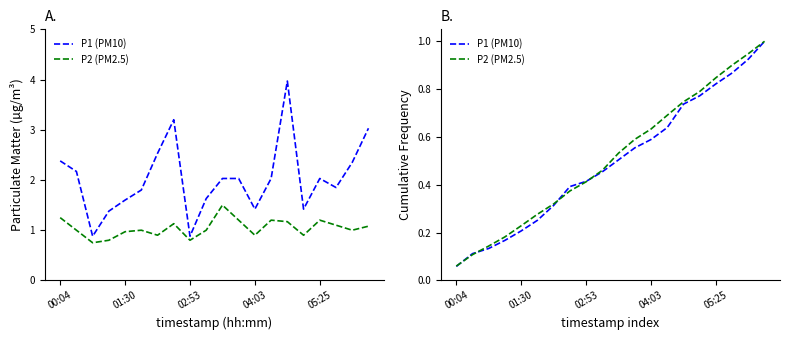

How many intersections are there between P2 (PM2.5) and P1 (PM10)?

5